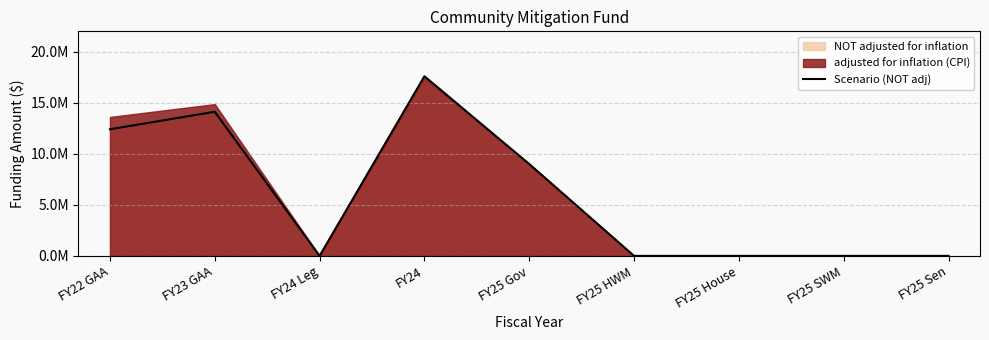

List the labels in order of value, largest first.

FY24, FY23 GAA, FY22 GAA, FY25 Gov, FY24 Leg, FY25 HWM, FY25 House, FY25 SWM, FY25 Sen